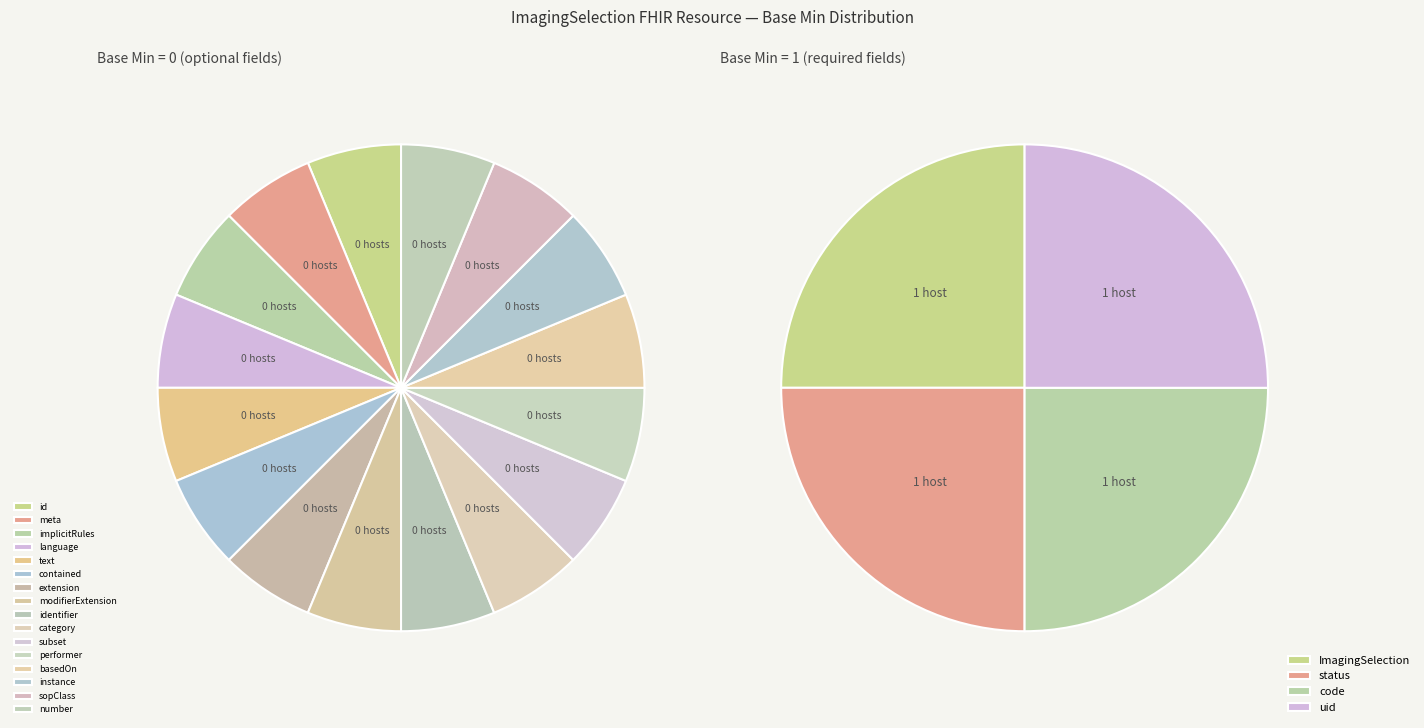

The ImagingSelection.instance.sopClass slice represents 13% of the pie. True or false?

False